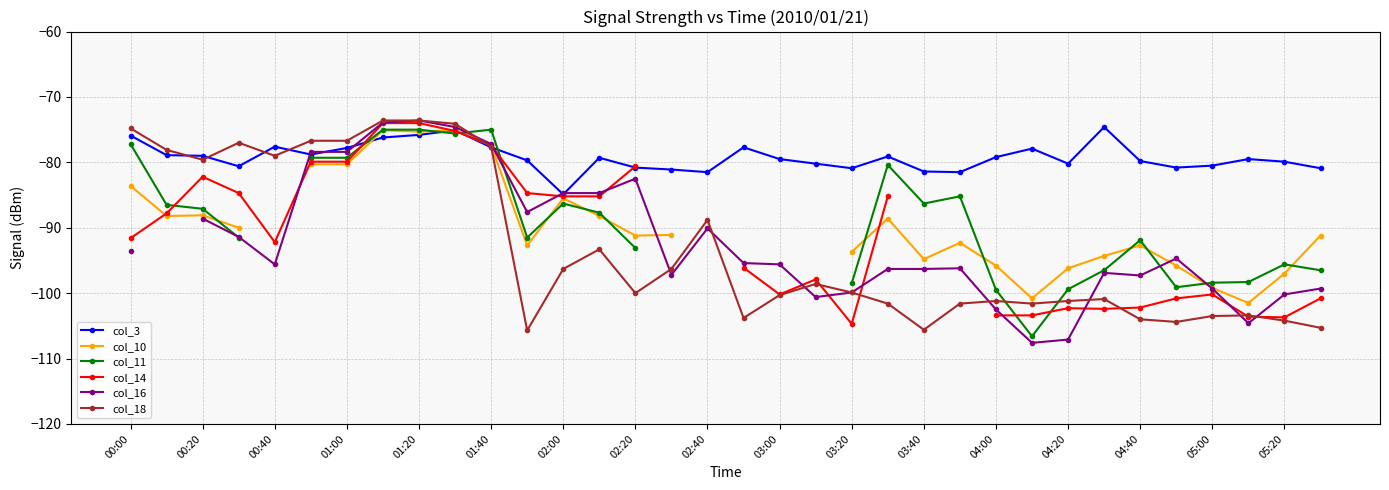

What is the maximum value shown in the chart?

-73.6